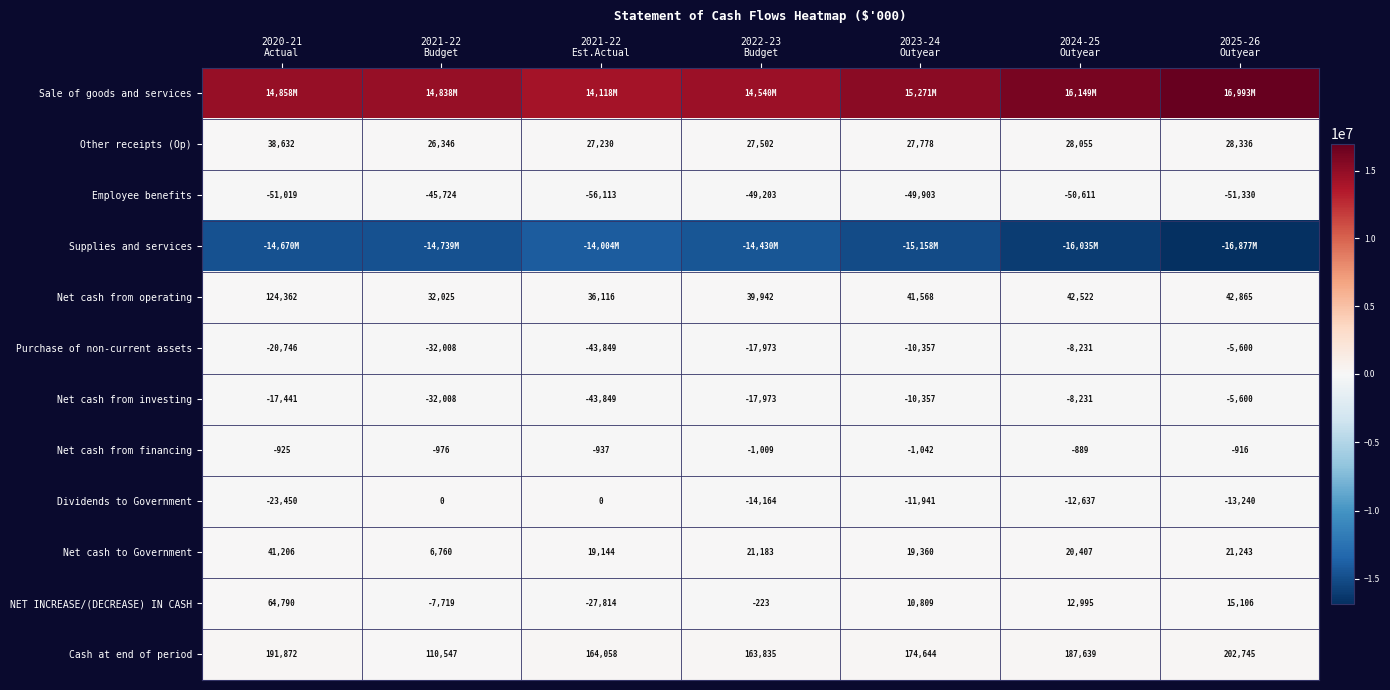

What is the sum of all Net cash from operating values?

359400